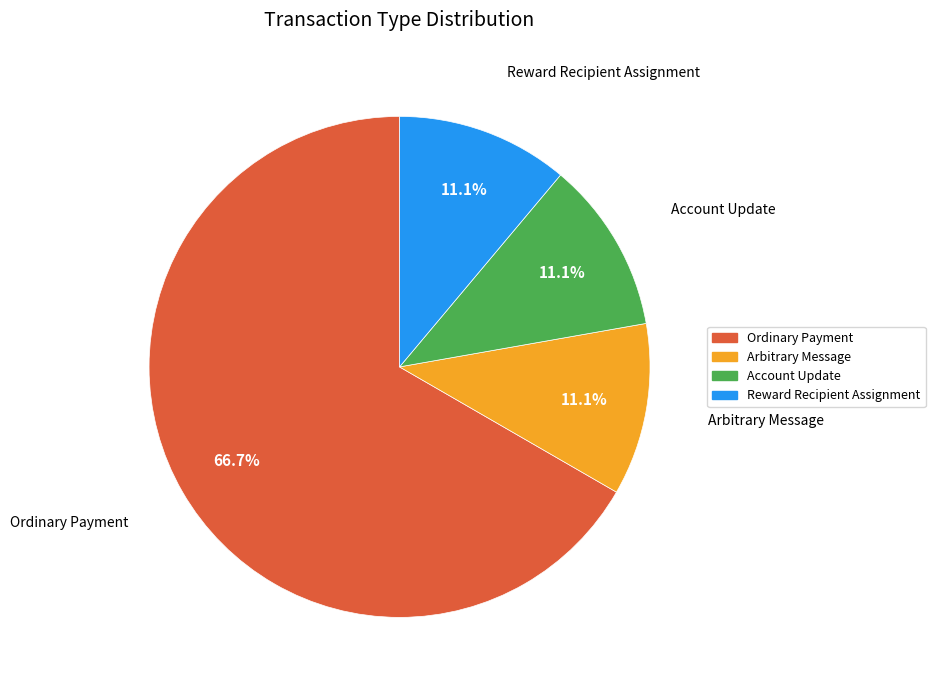

Between Account Update and Ordinary Payment, which is larger?

Ordinary Payment